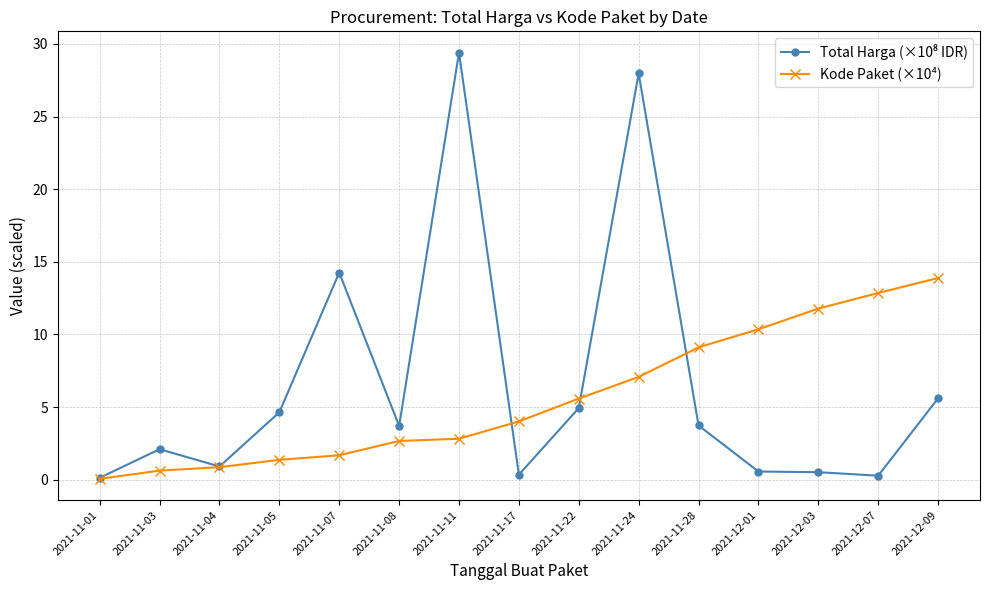

Is this an area chart (filled region under the line)?

No